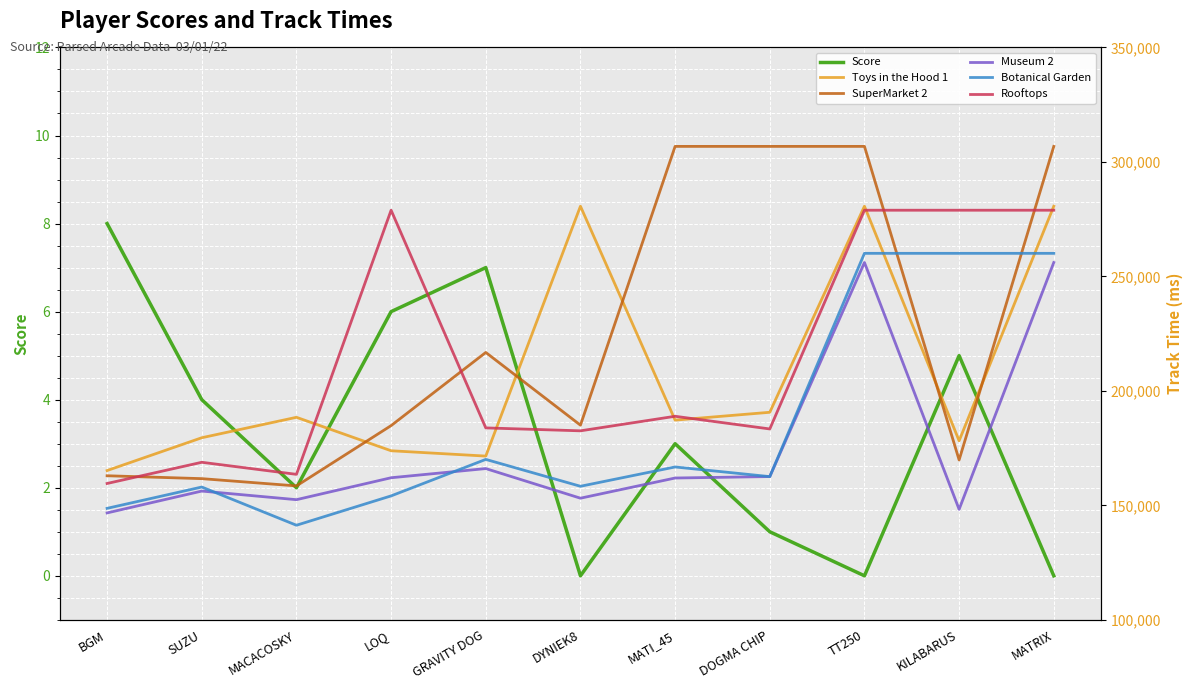

What position from the left is SUZU?

2